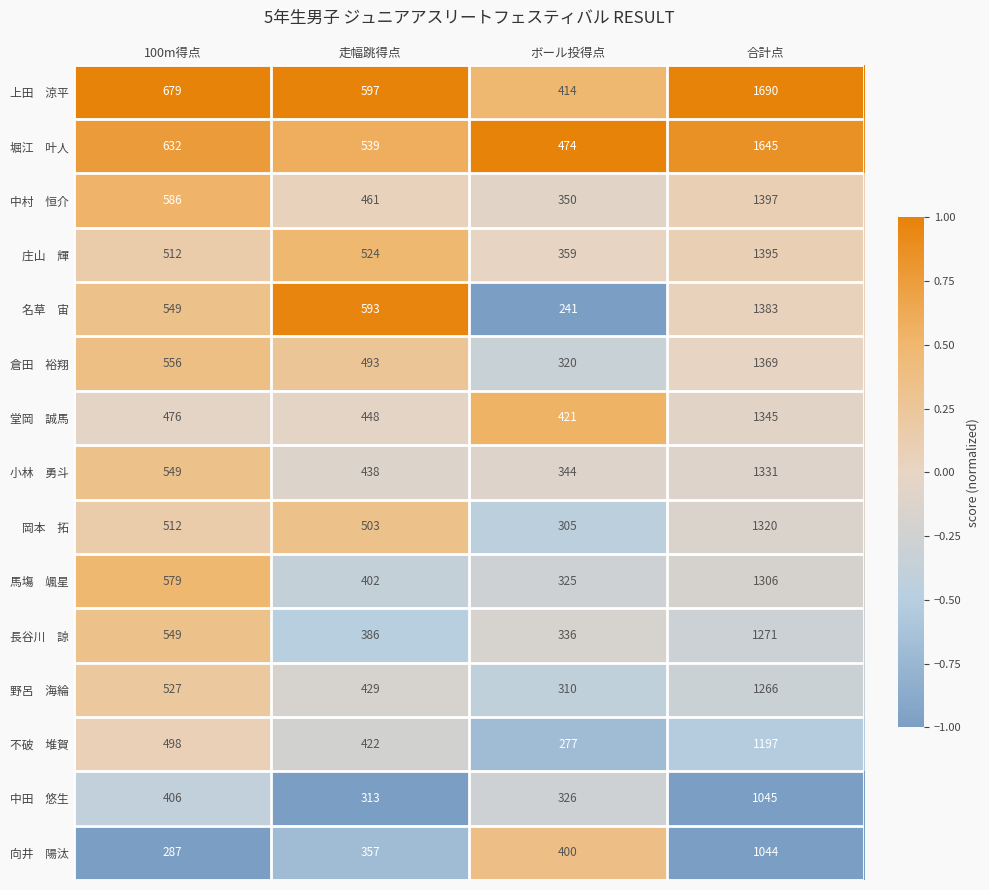

Which label corresponds to the largest value in the chart?

合計点